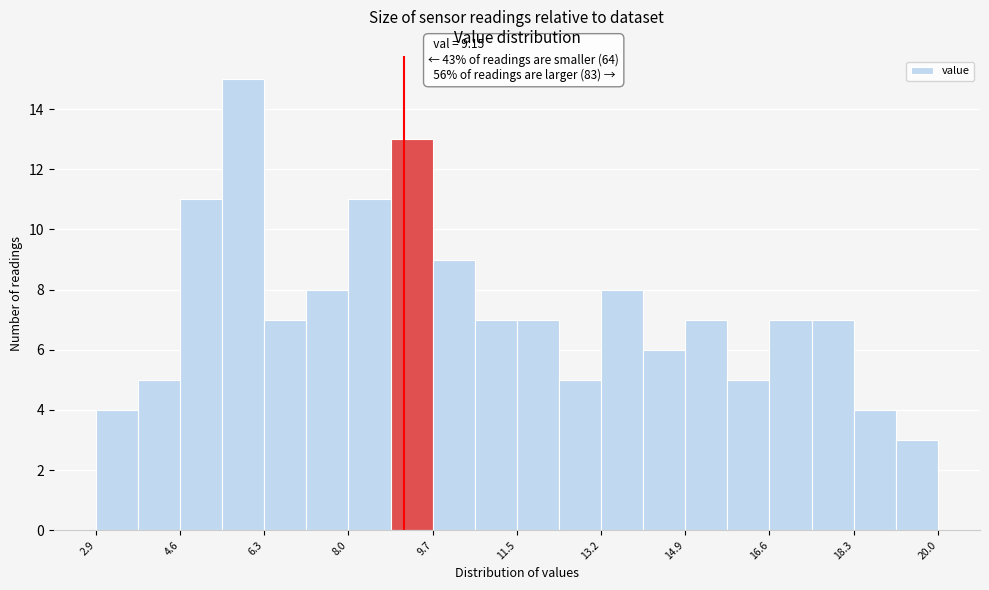

Over which range of the x-axis is the bar tallest?

5.4 to 6.4